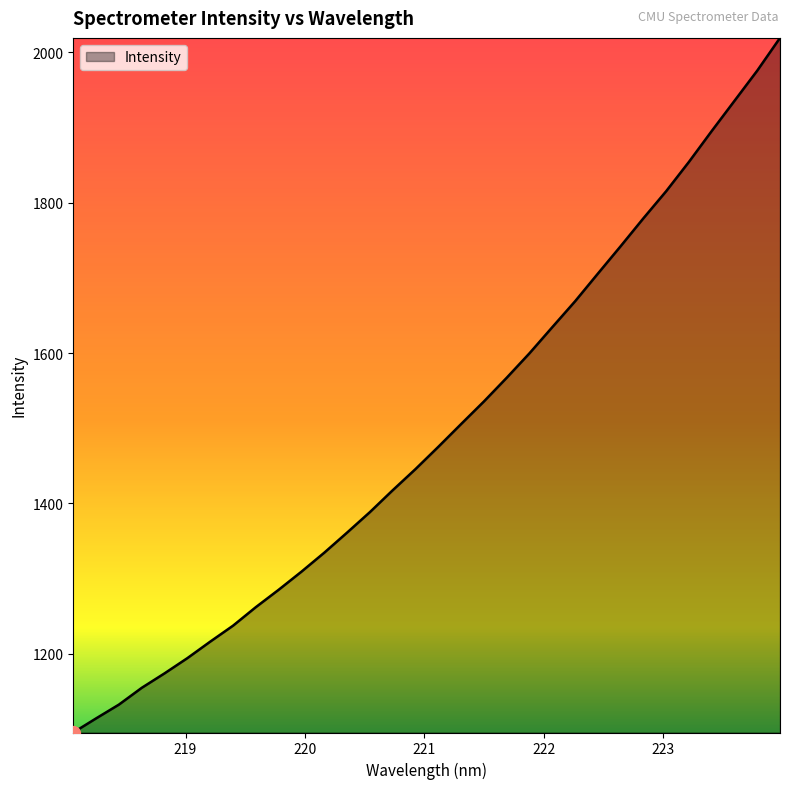

True or false: the data has more than 0 interior local peaks.

False